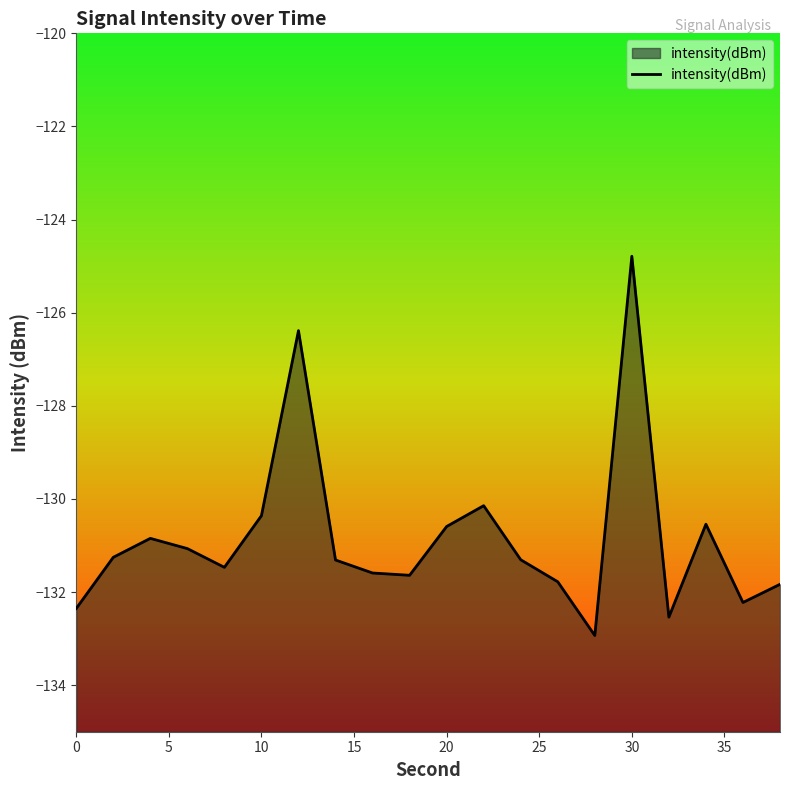

The chart shows a value of -165.9 at 30. True or false?

False